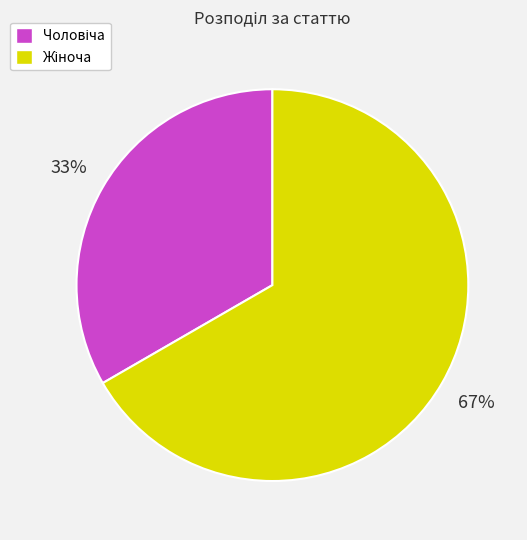

To the nearest percent, what is the average slice percentage?

50%